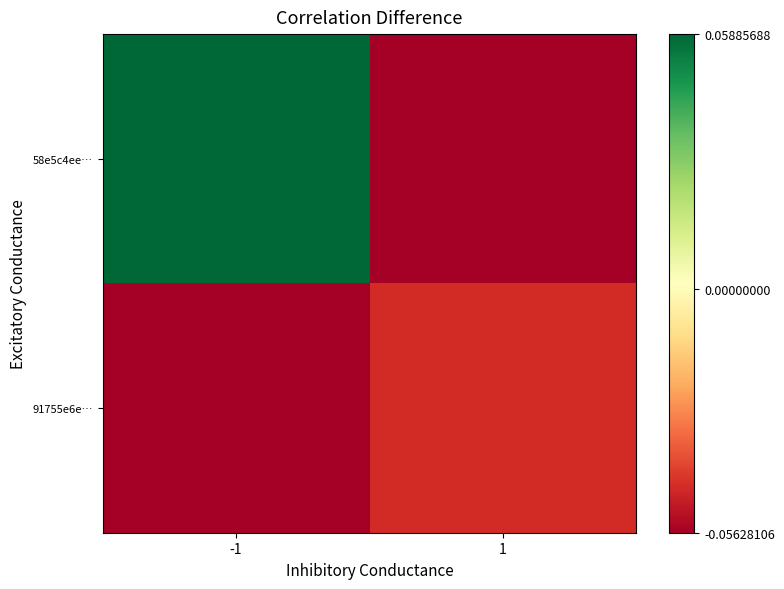

What is the greatest value displayed?

0.1